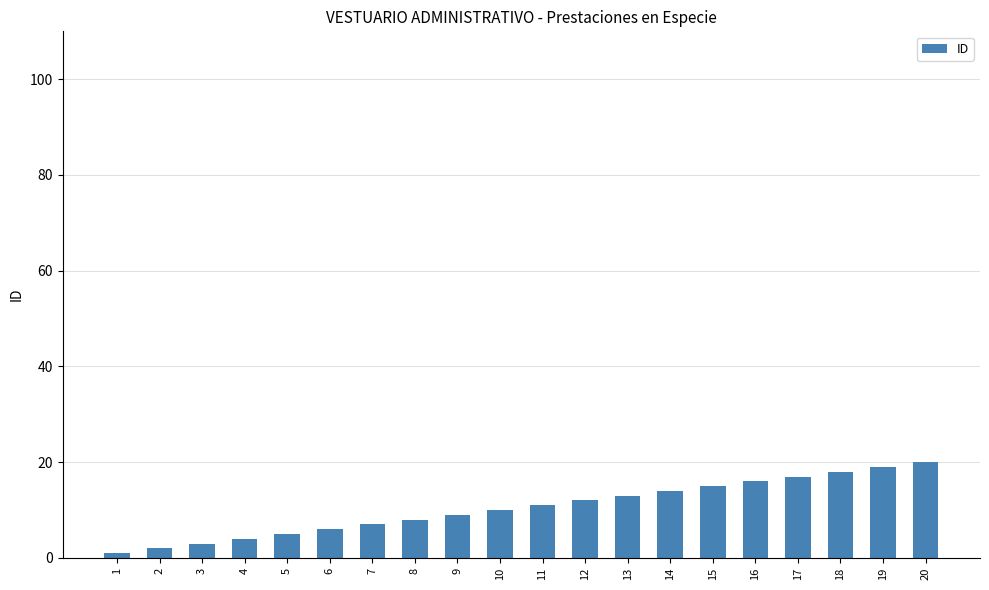

Approximately how many times larger is the value at 9 compared to 7?

1.3